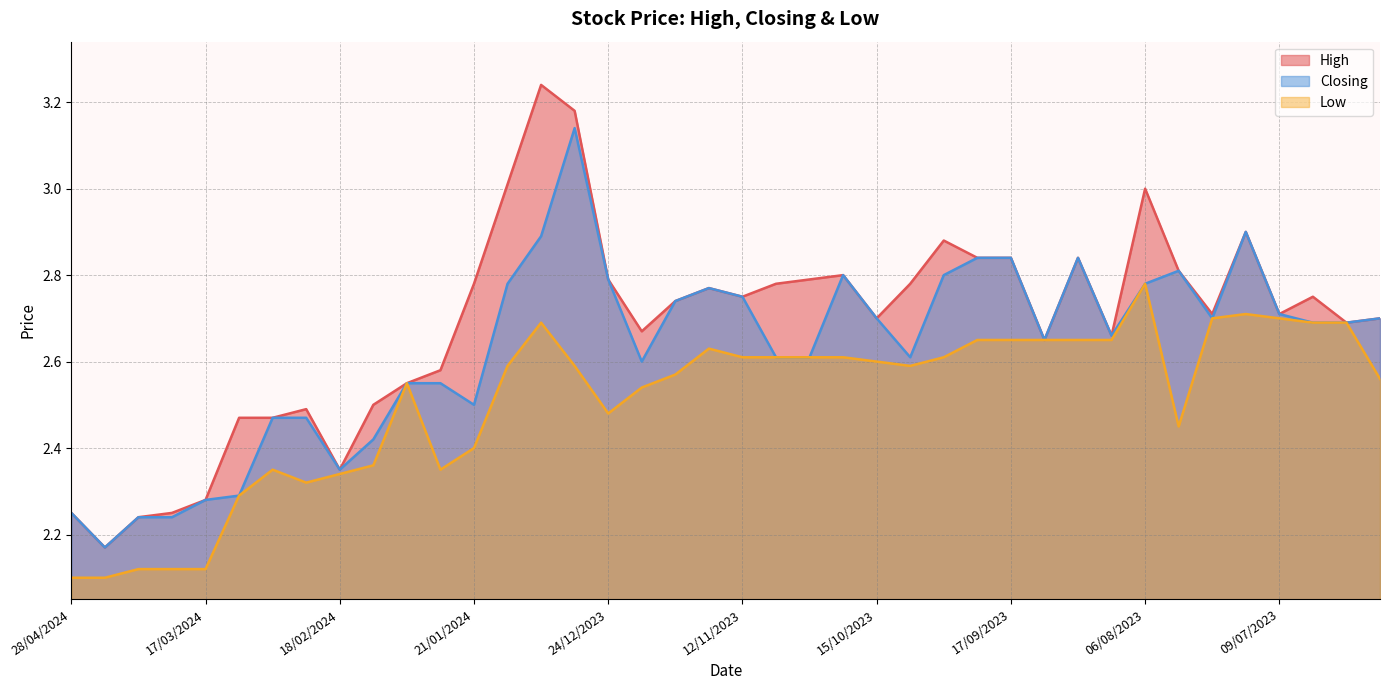

What is the greatest value displayed?

3.2